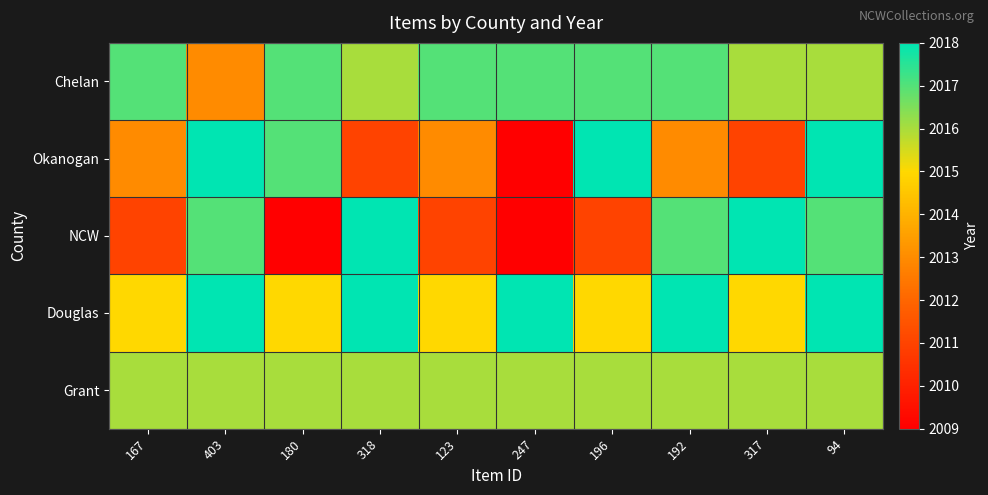

What is the total value across all series at 318?

10079